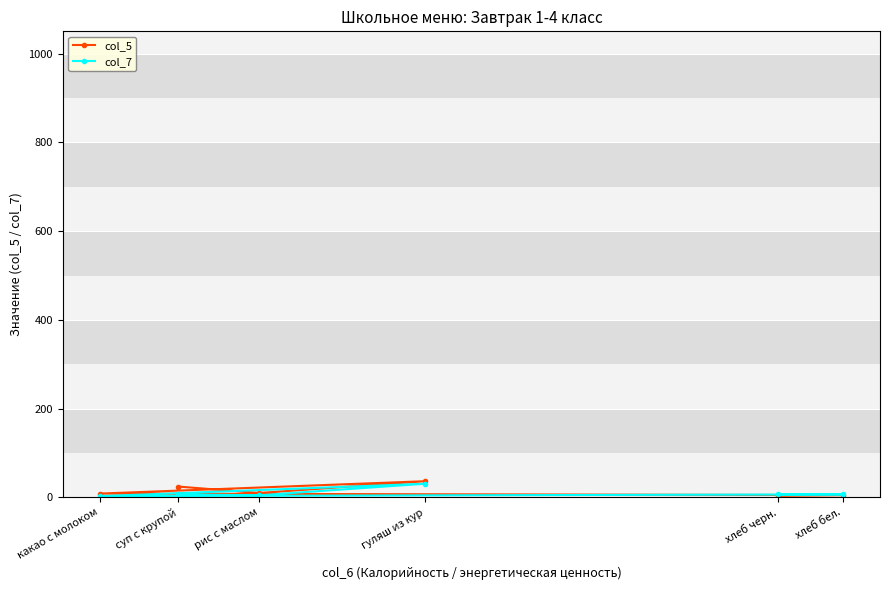

What are all the series names shown in the legend?

col_5, col_7